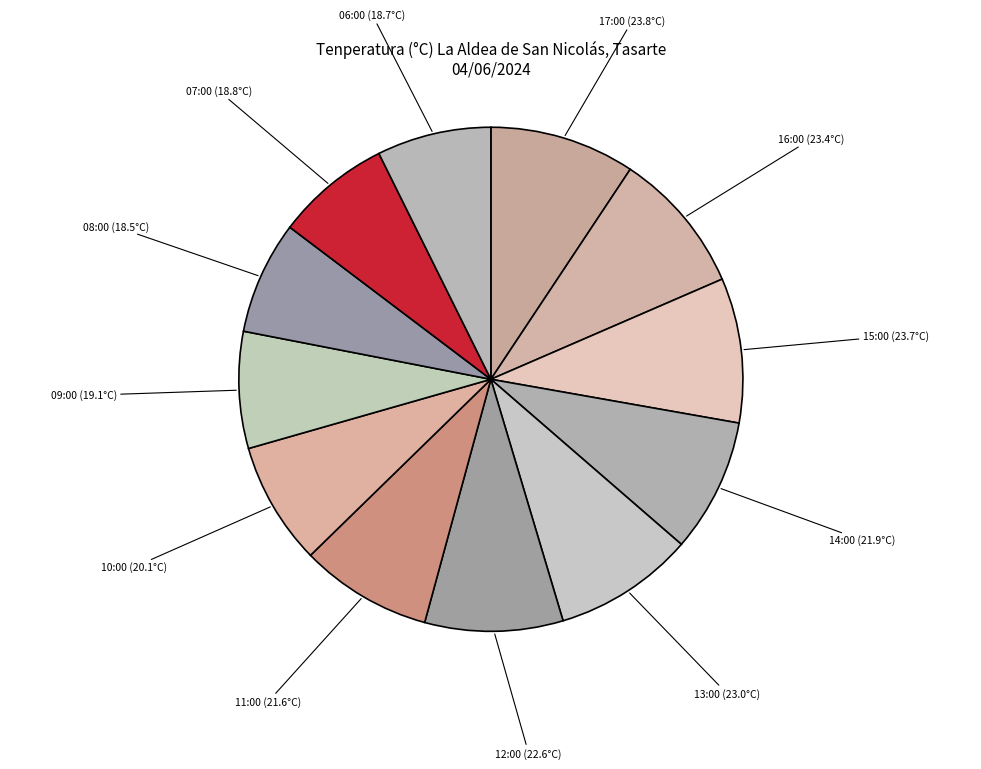

Between 17:00 (23.8°C) and 16:00 (23.4°C), which is larger?

17:00 (23.8°C)